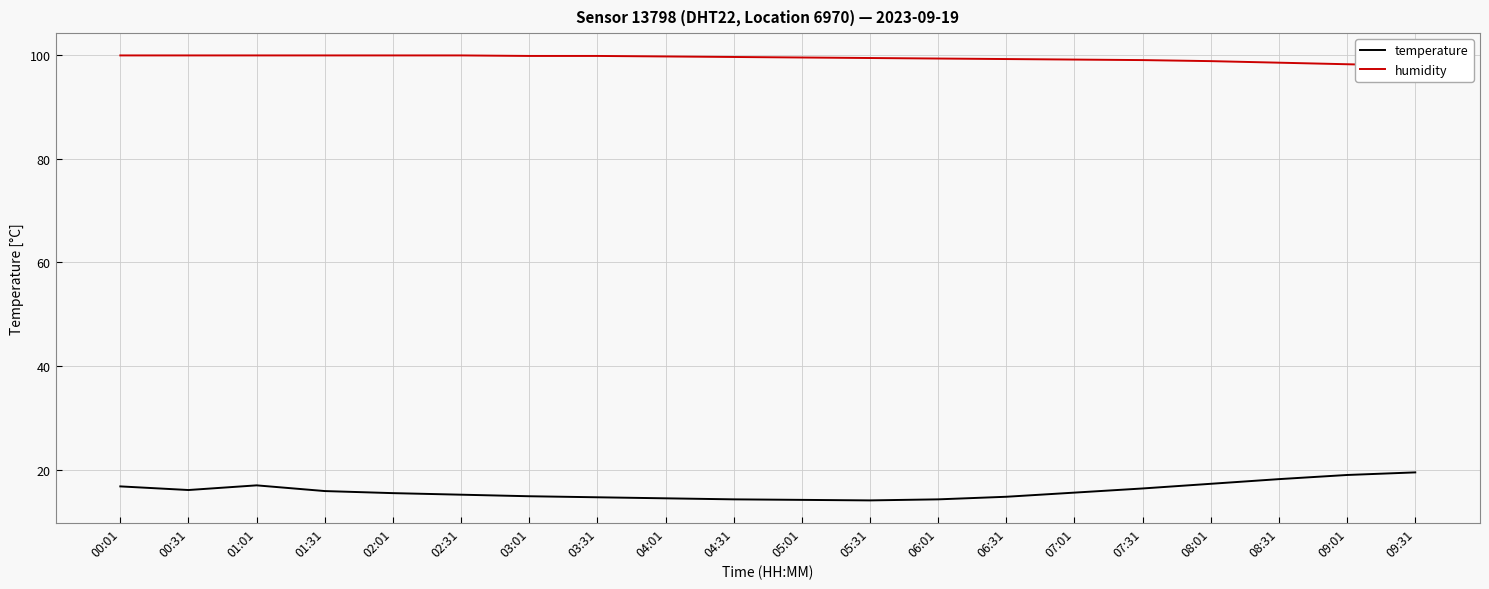

What is the value of the temperature point at the 4th from the left?

15.9